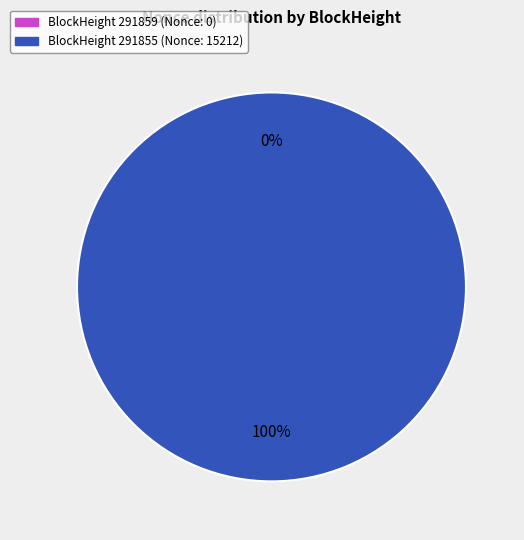

Rank the categories by value from highest to lowest.

291855, 291859